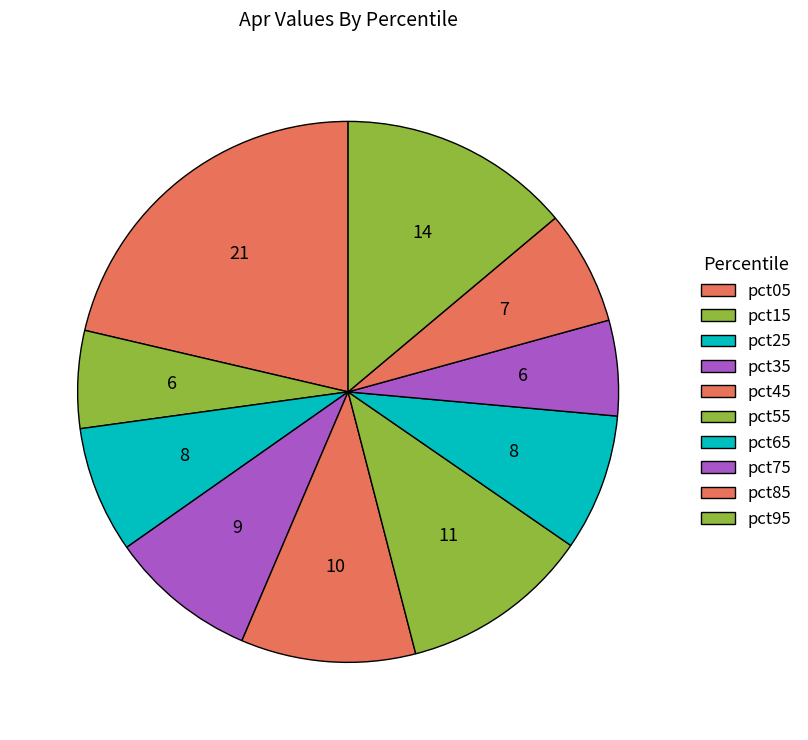

How many segments does this pie chart have?

10